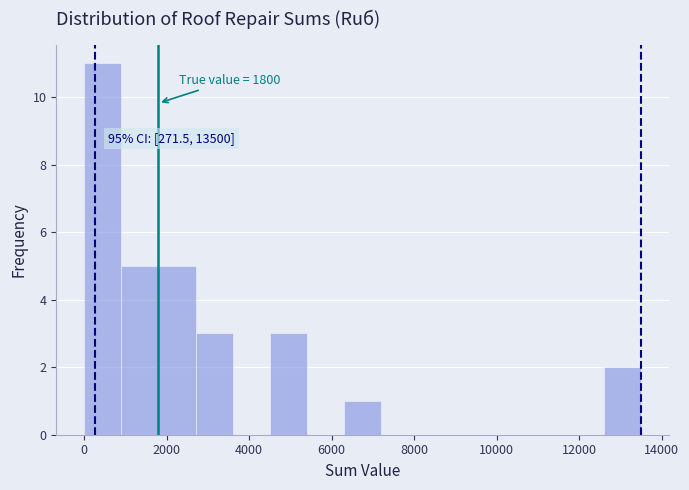

Over which range of the x-axis is the bar tallest?

0 to 900